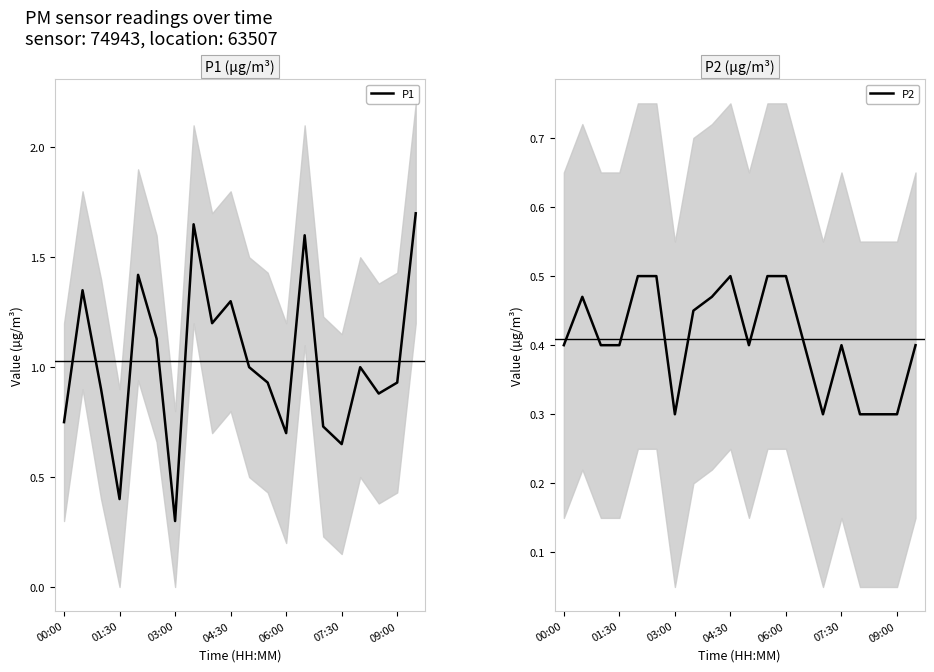

True or false: P1 has a value of 0.4 at 01:30.

True